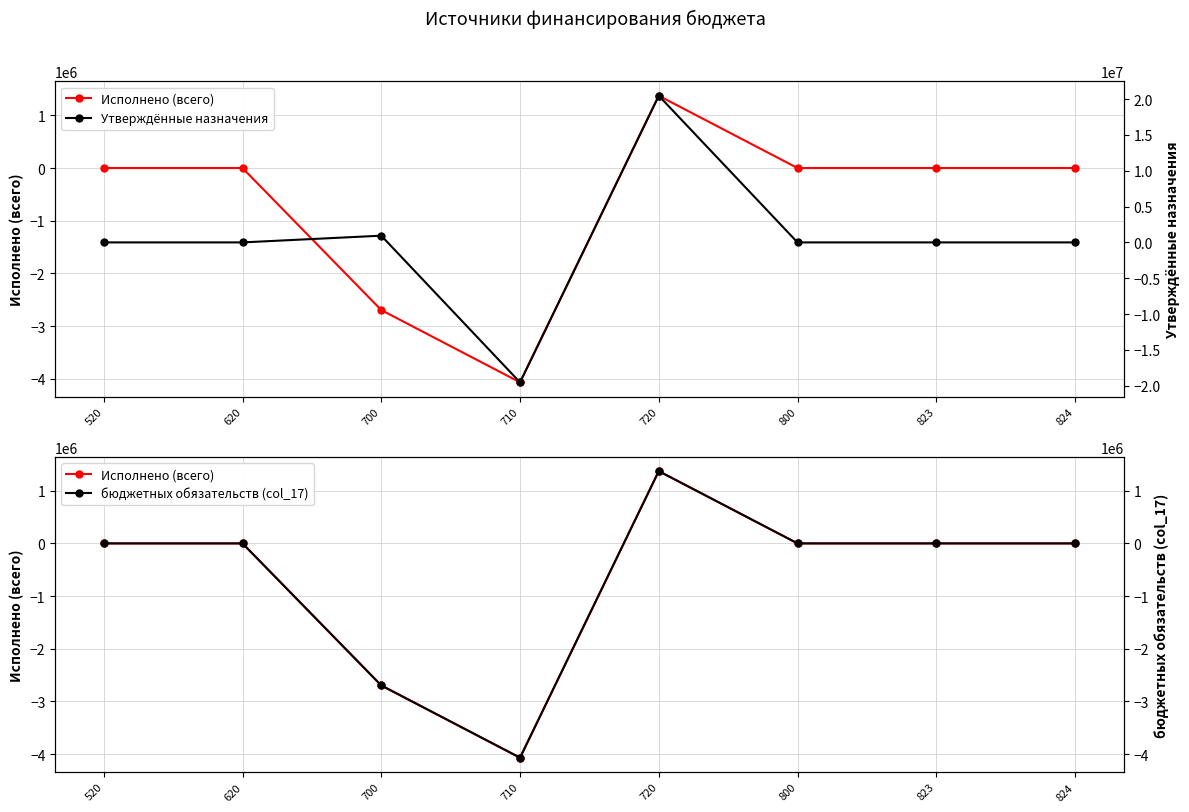

True or false: Исполнено (всего) has a value of 0.0 at 800.

True